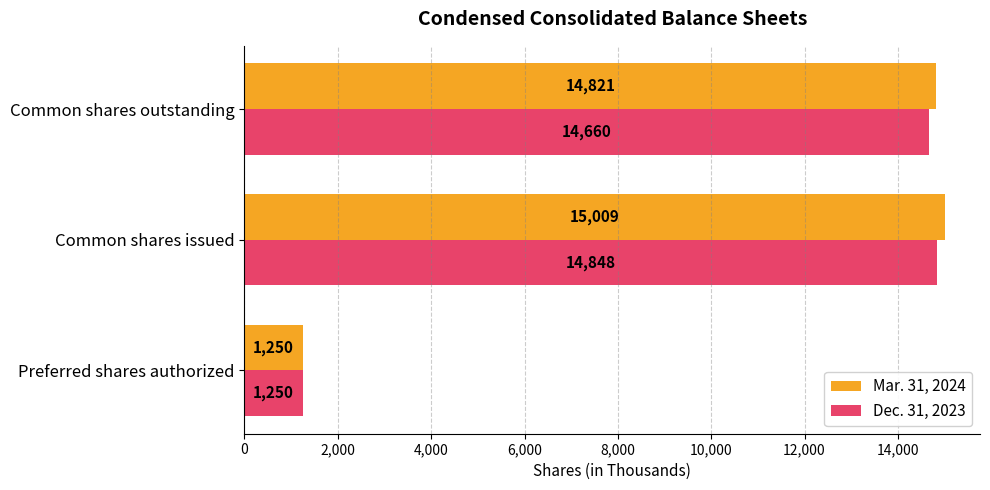

Which series has the largest total across all categories?

Mar. 31, 2024